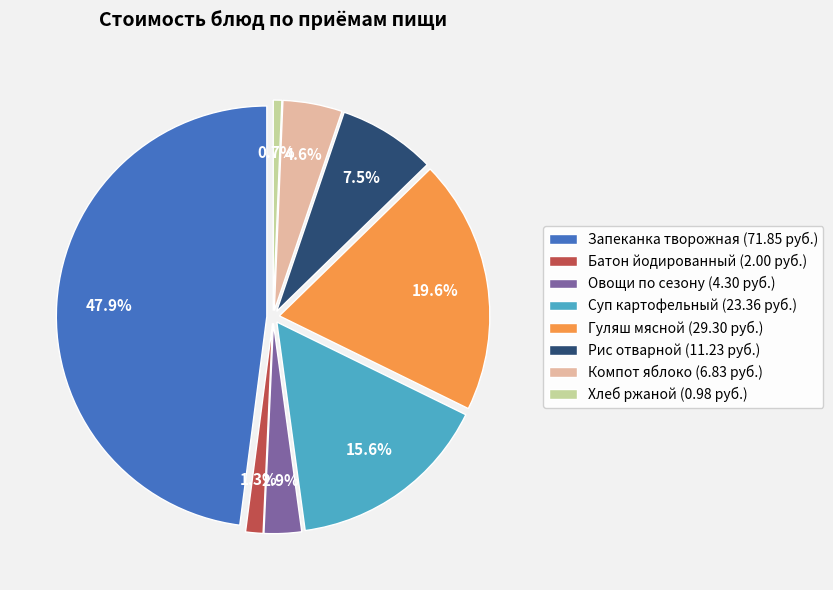

Which has a higher value, Рис отварной or Гуляш мясной?

Гуляш мясной